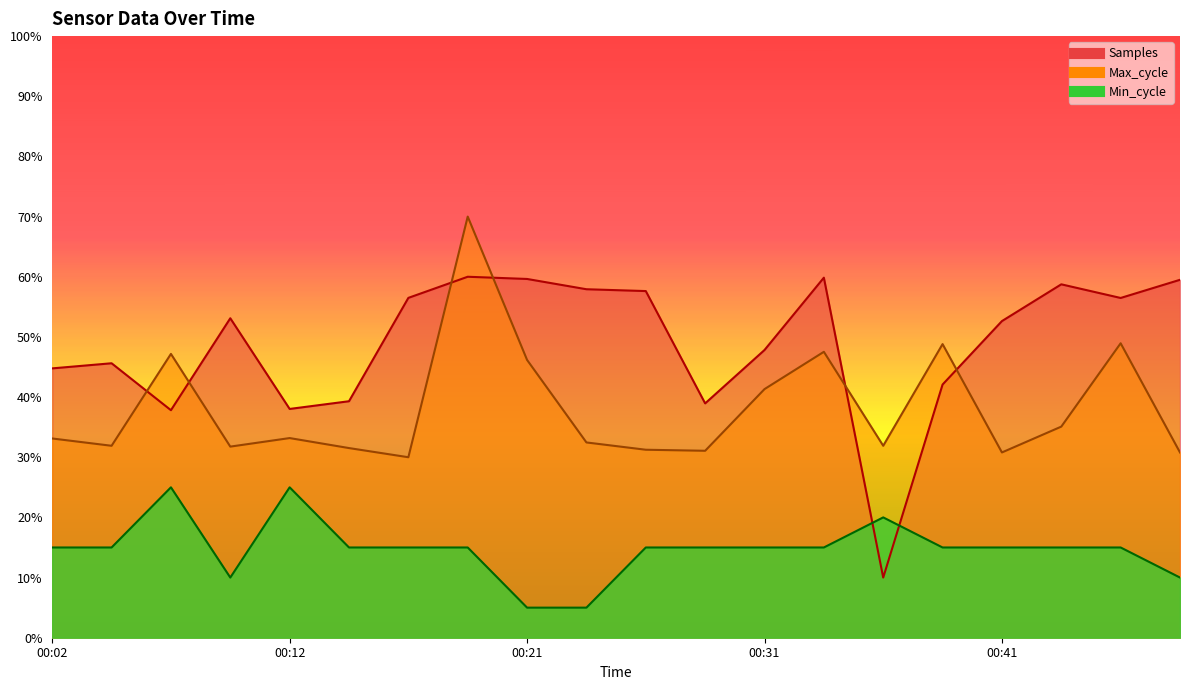

Which category has the lowest value in the Samples series?

00:36